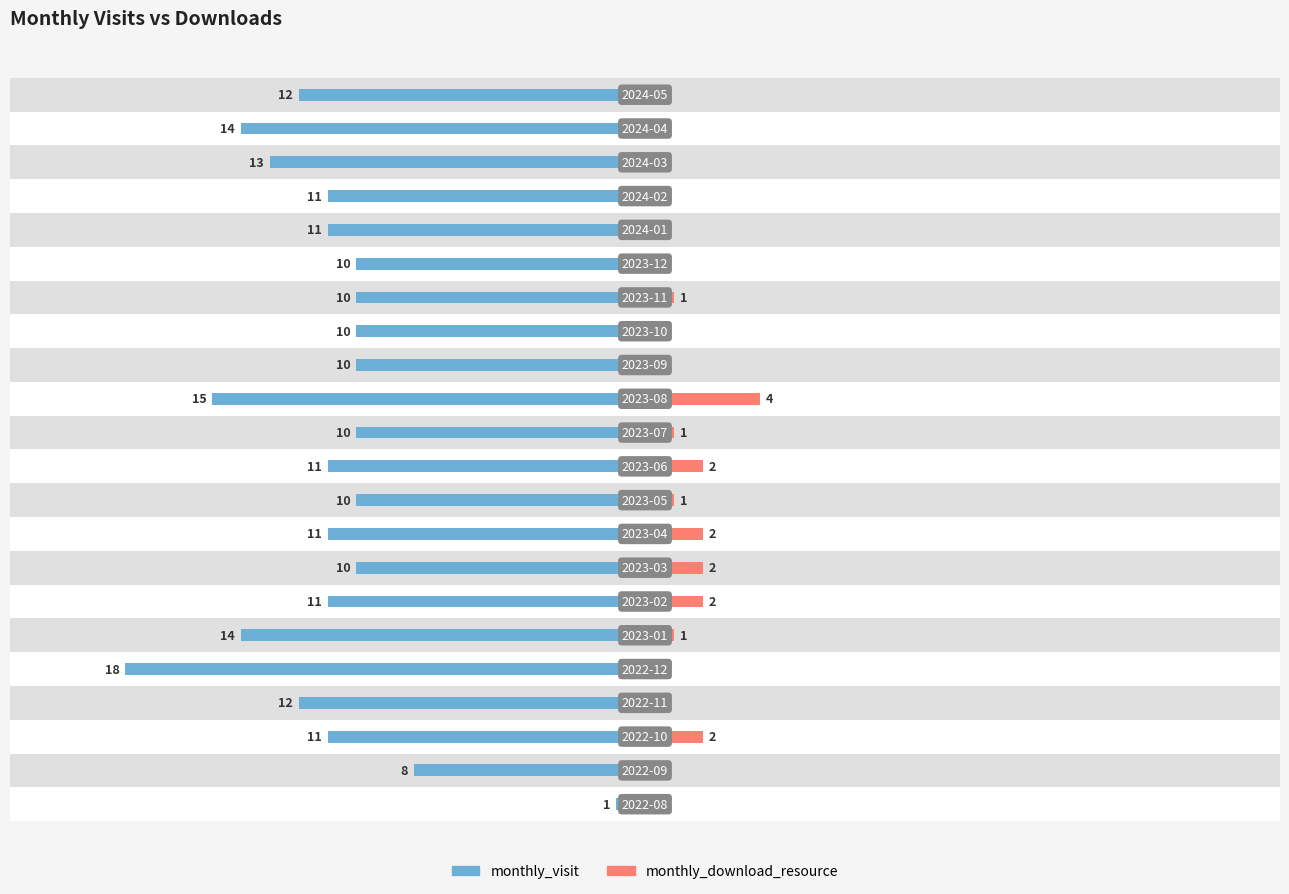

Reading left to right, list all the values displayed in this chart.

monthly_visit: 0=-1	1=-8	2=-11	3=-12	4=-18	5=-14	6=-11	7=-10	8=-11	9=-10	10=-11	11=-10	12=-15	13=-10	14=-10	15=-10	16=-10	17=-11	18=-11	19=-13	20=-14	21=-12
monthly_download_resource: 0=0	1=0	2=2	3=0	4=0	5=1	6=2	7=2	8=2	9=1	10=2	11=1	12=4	13=0	14=0	15=1	16=0	17=0	18=0	19=0	20=0	21=0